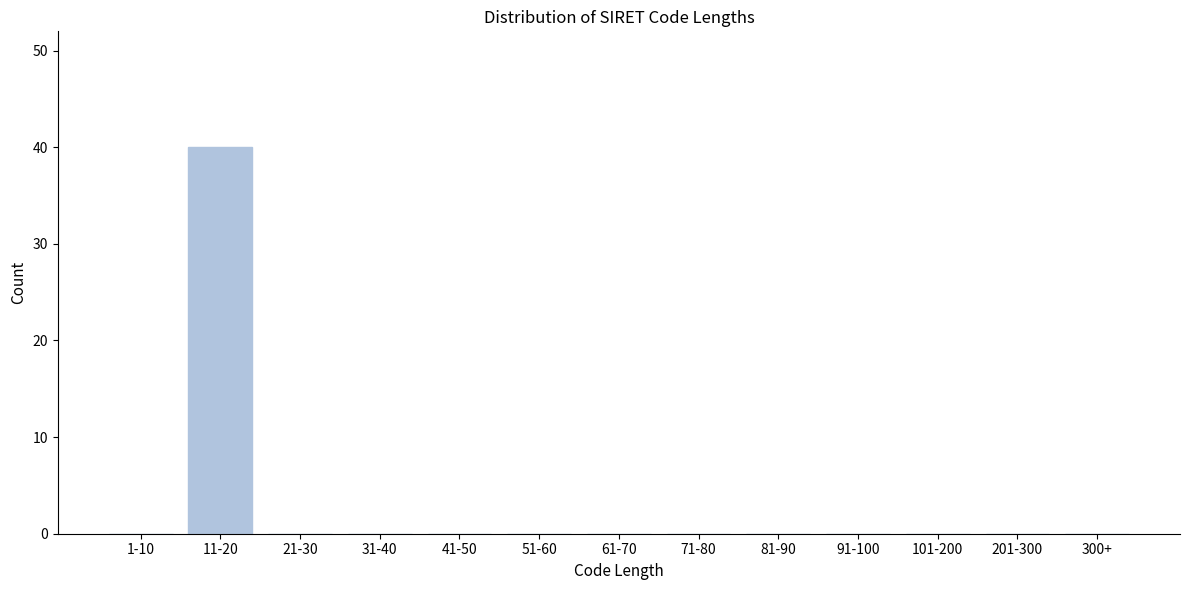

What is the greatest value displayed?

40